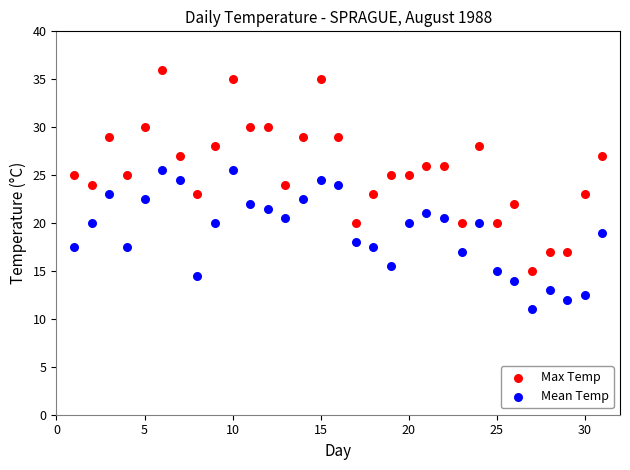

What are all the series names shown in the legend?

Max Temp, Mean Temp